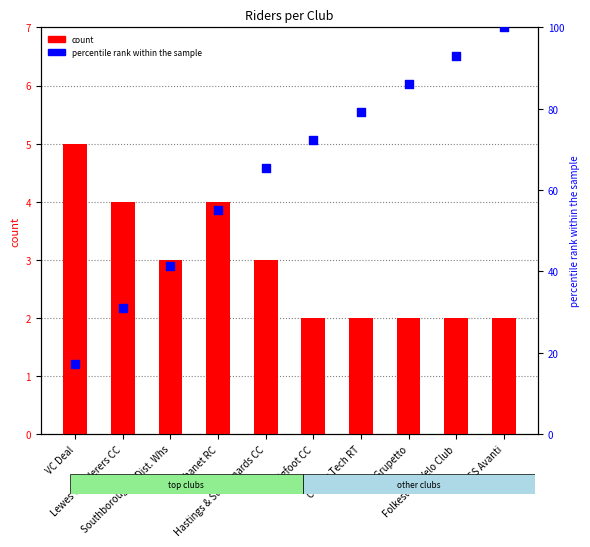

Which series has the largest total across all categories?

percentile rank within the sample